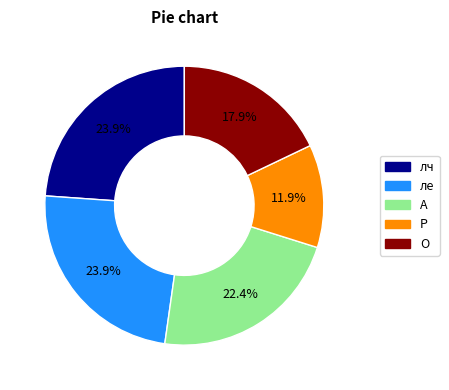

Is there any slice that represents more than half of the pie?

No